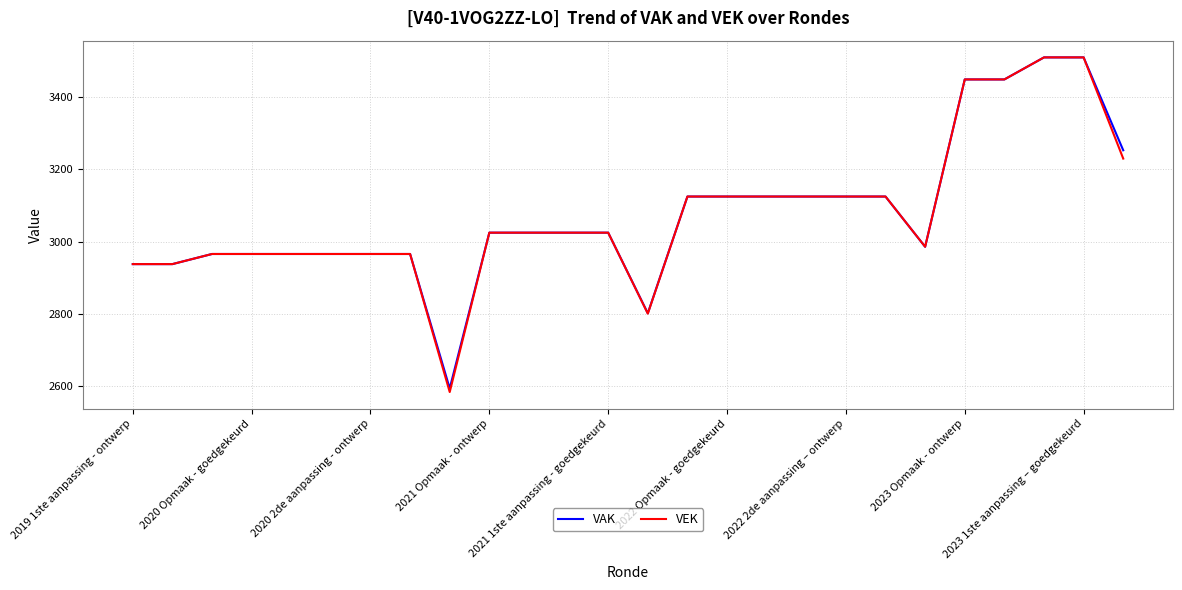

Which series has the widest spread of values?

VEK